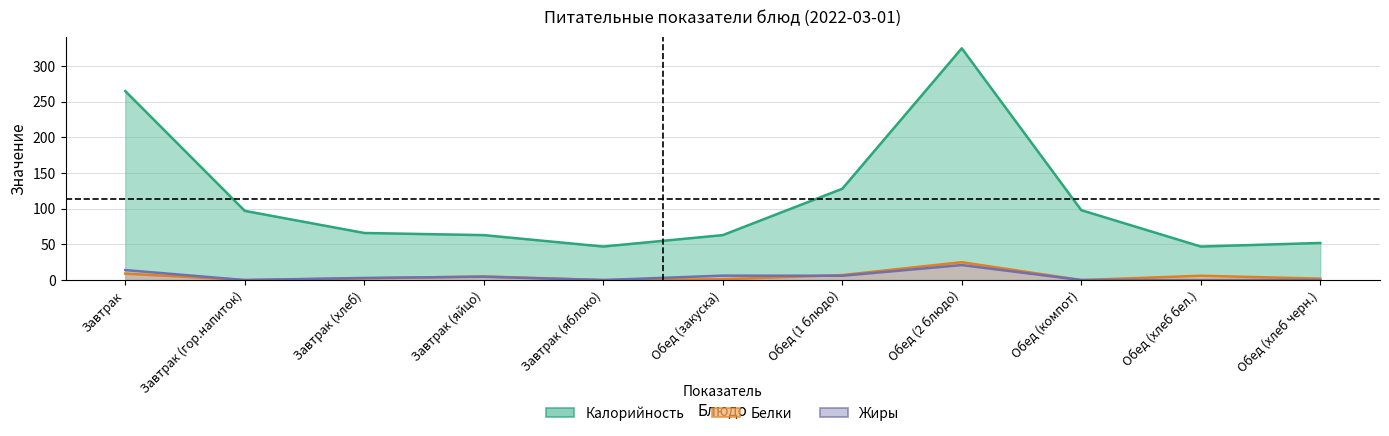

What is the label of the 1st point from the right?

Обед (хлеб черн.)